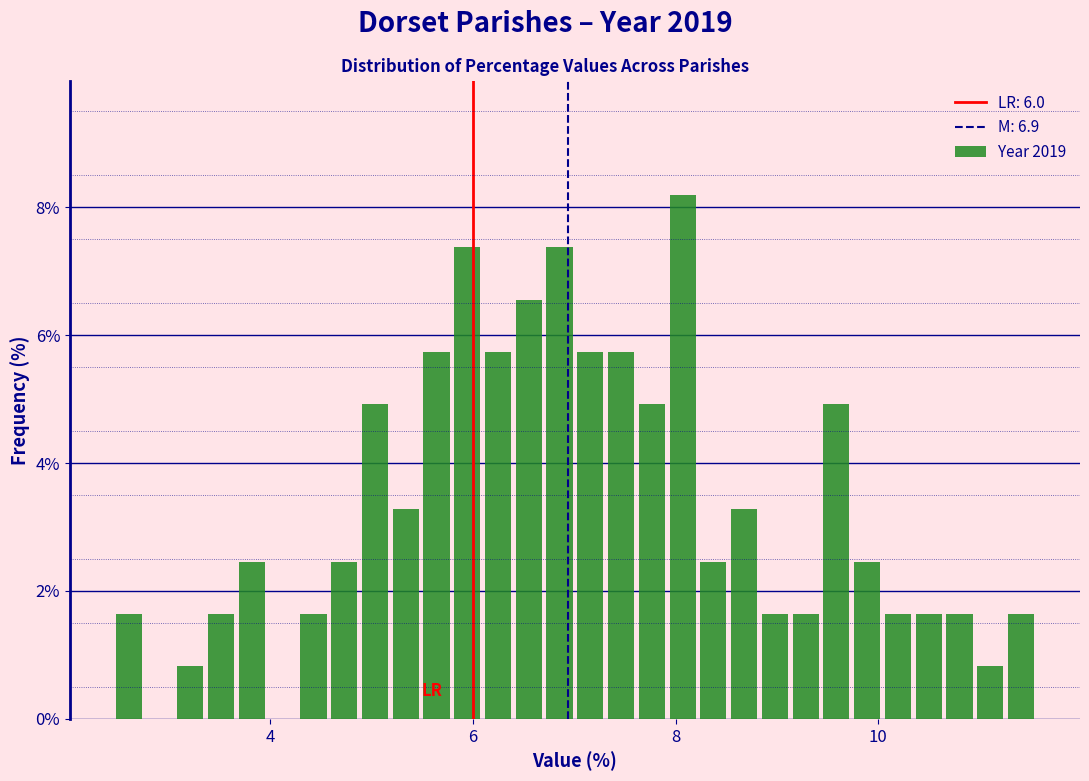

Around what value on the x-axis is the tallest bar? Give the approximate position of its centre, as read against the axis.

8.0